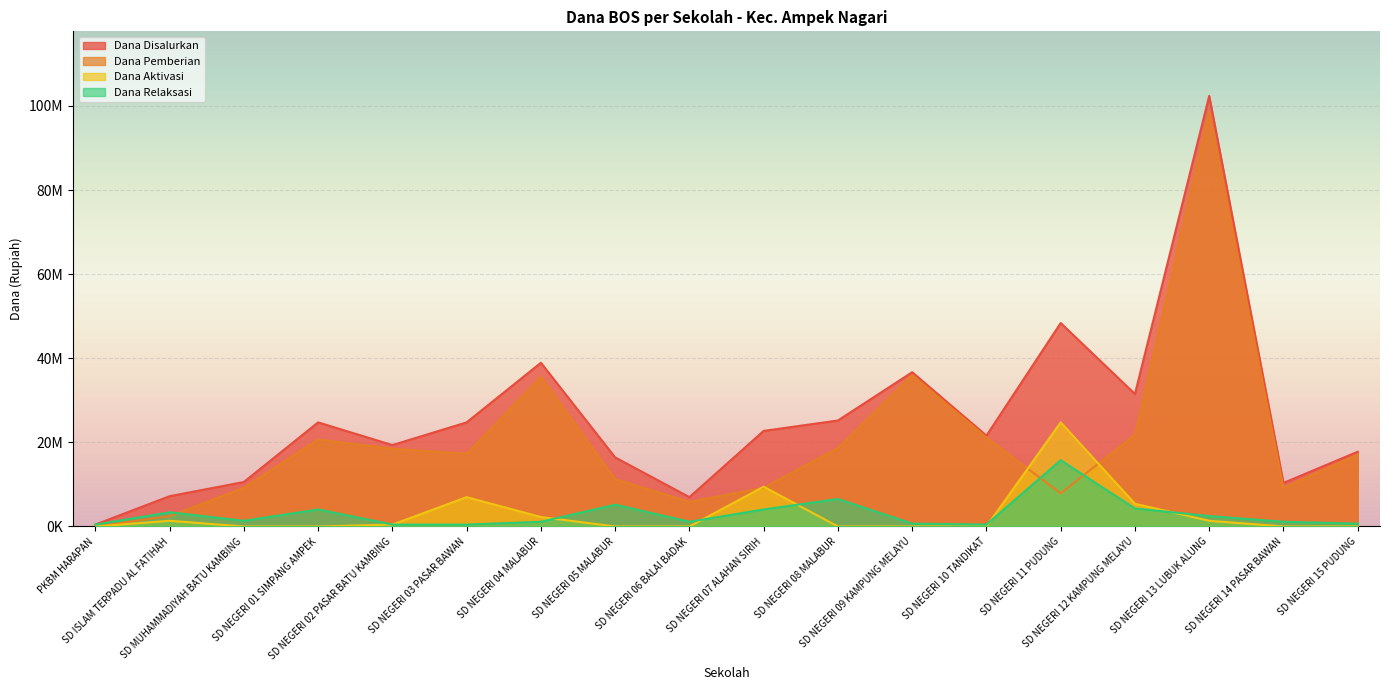

Does the chart display data point markers on the line(s)?

No